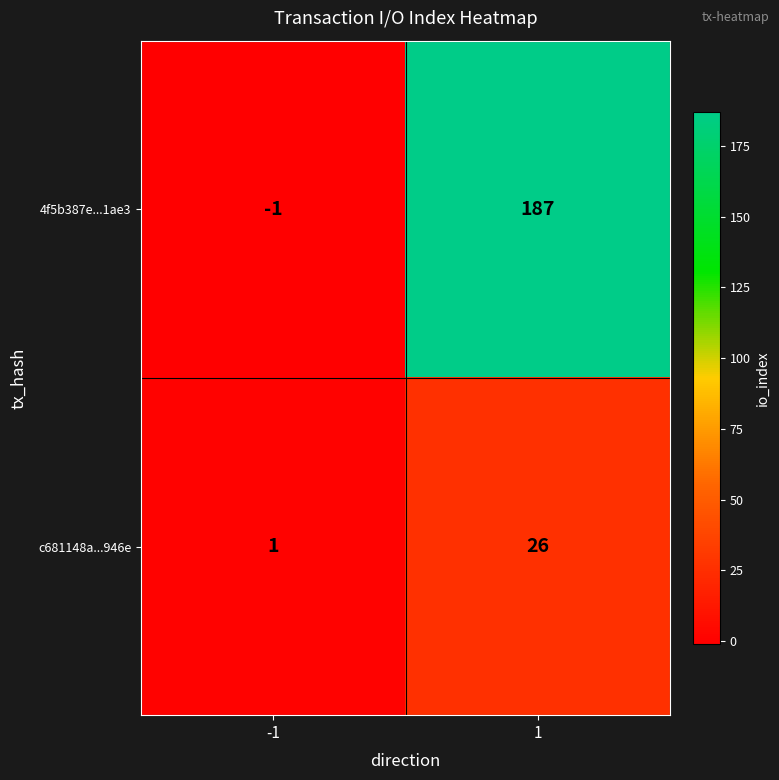

Reading left to right, what are all the values shown in this chart?

4f5b387e...1ae3: -1	187
c681148a...946e: 1	26